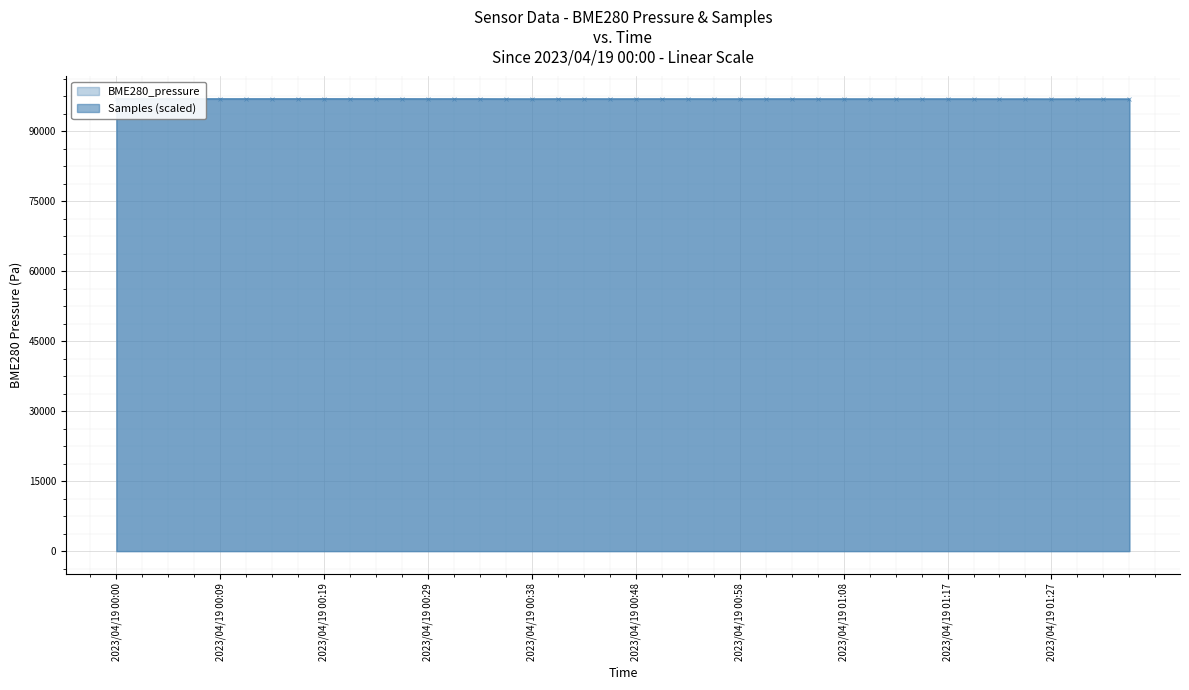

How many times do BME280_pressure and Samples cross each other?

1